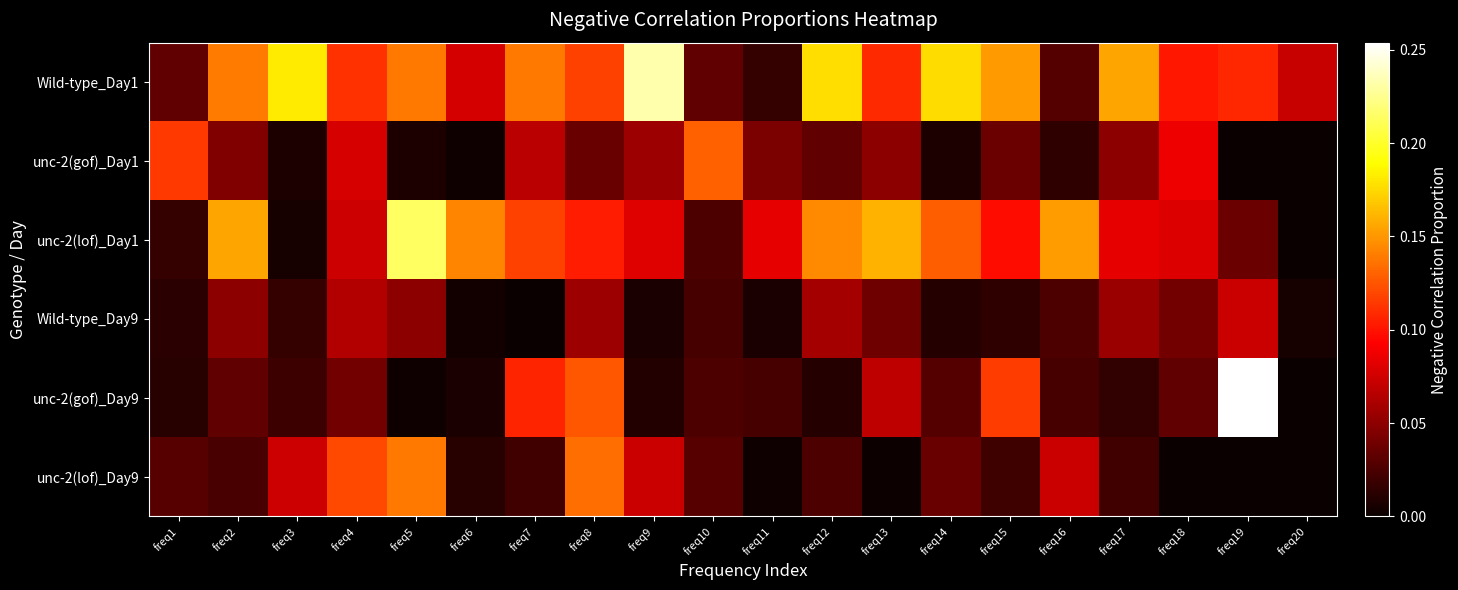

What is the difference between the highest and lowest values at freq4?

0.1